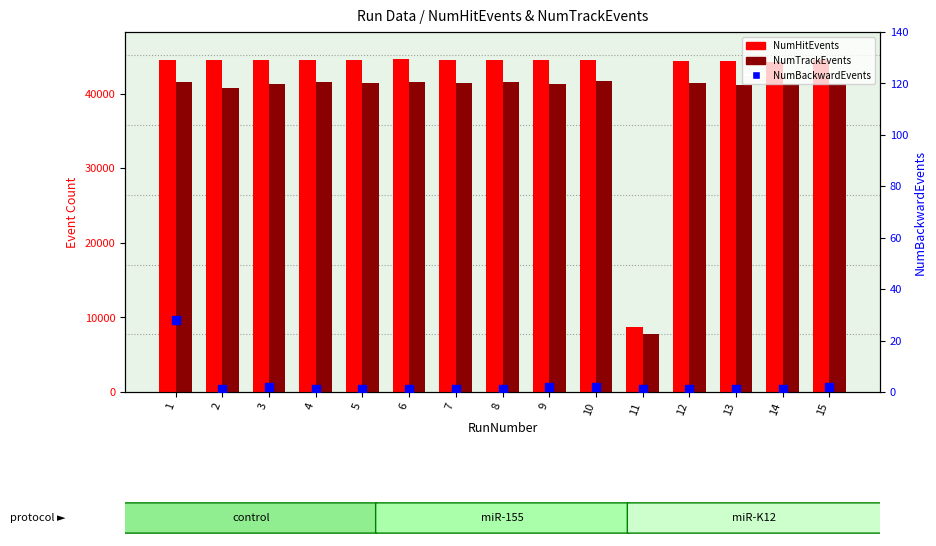

At which category is the sum across all series the highest?

6